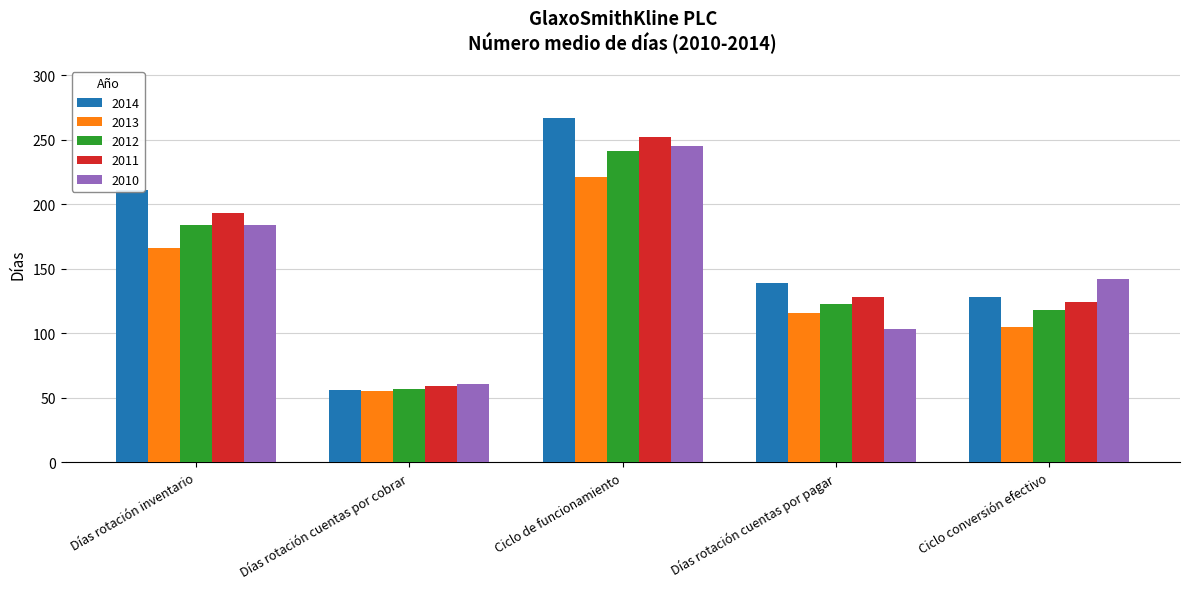

At which category does the chart reach its peak across all series?

Ciclo de funcionamiento